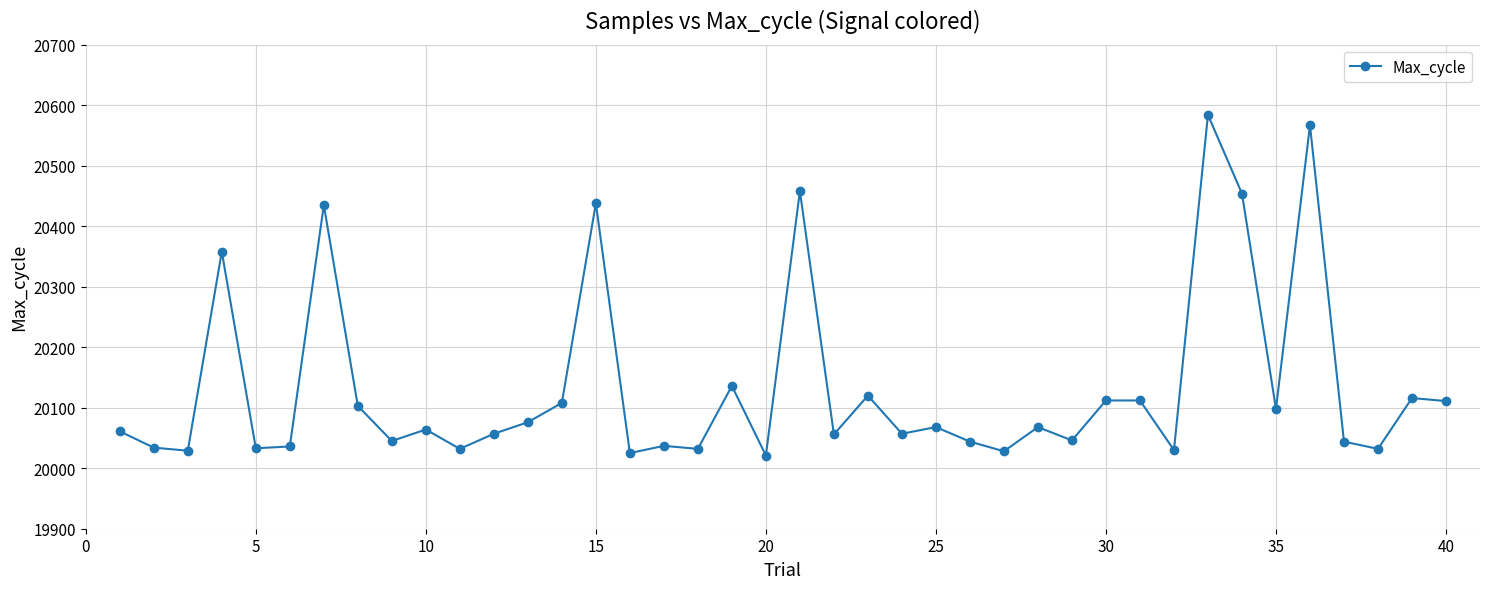

True or false: there are more than 1 points higher than both neighbors.

True